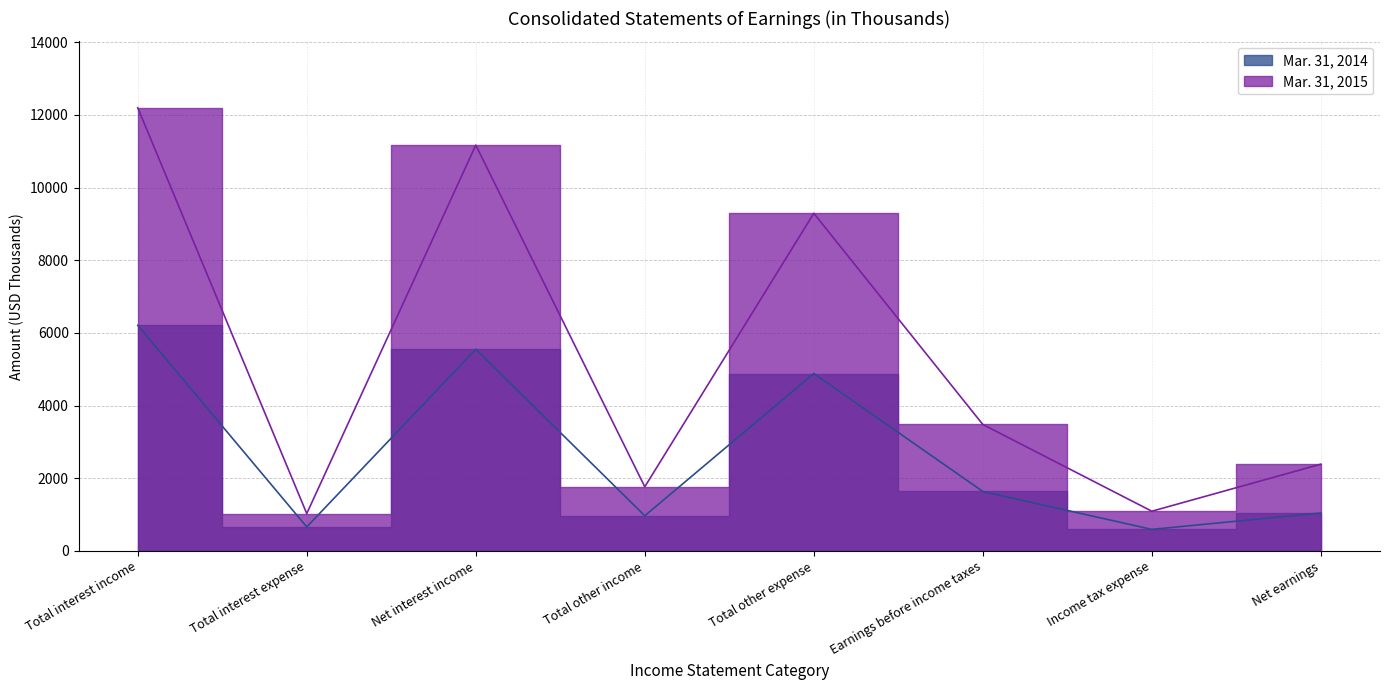

Where is the first local minimum for Mar. 31, 2014?

Total interest expense